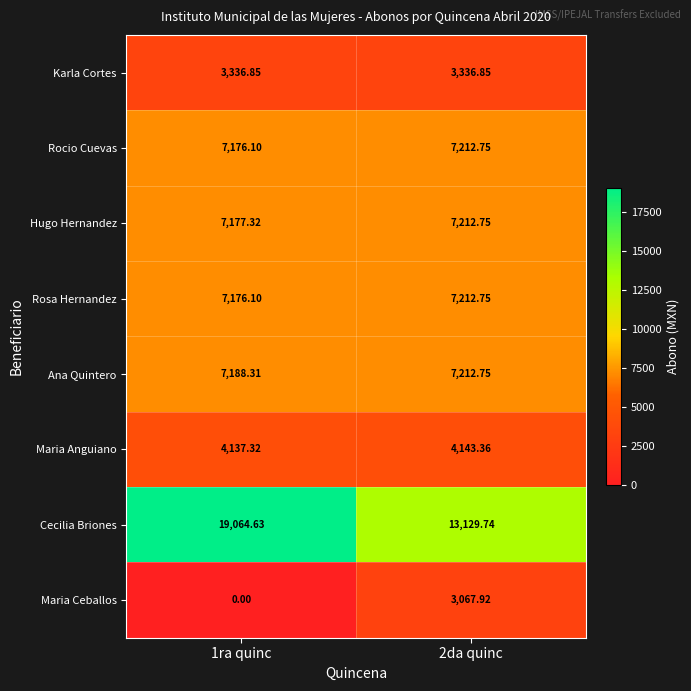

Which series has the largest range (max minus min)?

Cecilia Briones